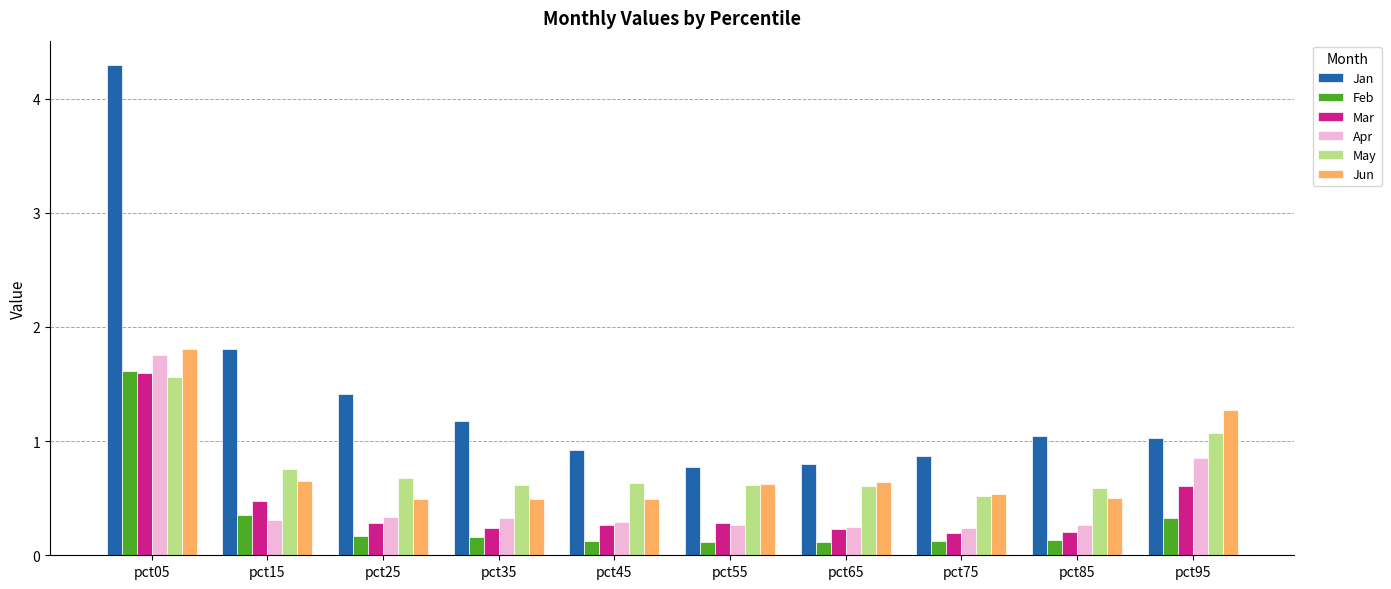

The value of Apr at pct55 is 0.4. True or false?

False